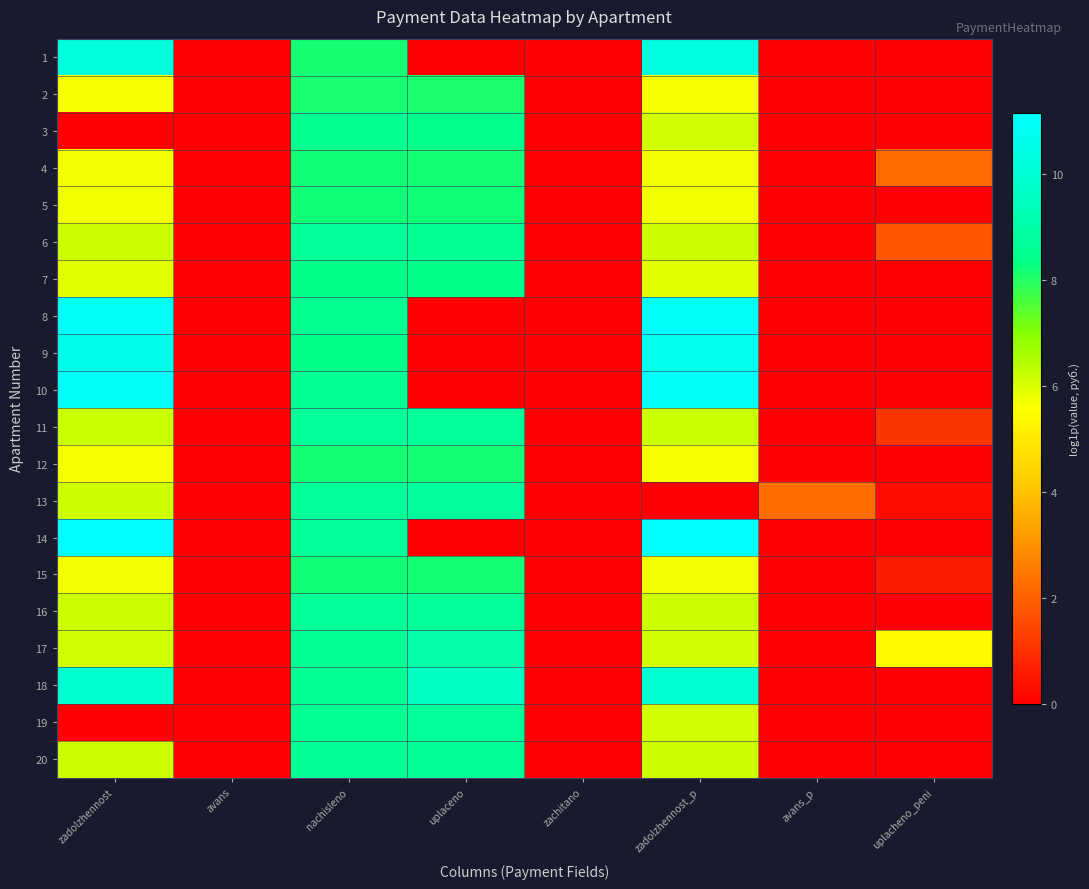

Rank the series by their maximum value, from highest to lowest.

14, 10, 8, 9, 1, 18, 17, 13, 11, 16, 6, 19, 20, 3, 7, 5, 15, 4, 12, 2